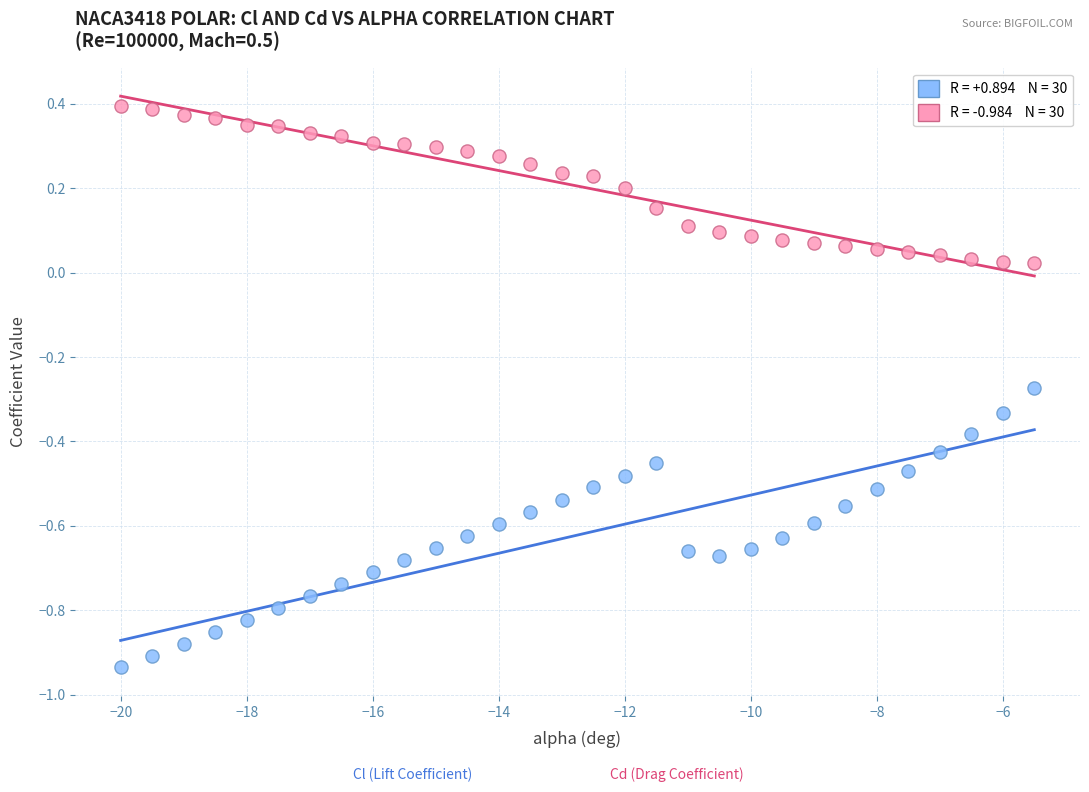

Across all data points, what is the range of Y values (max minus min)?

1.3